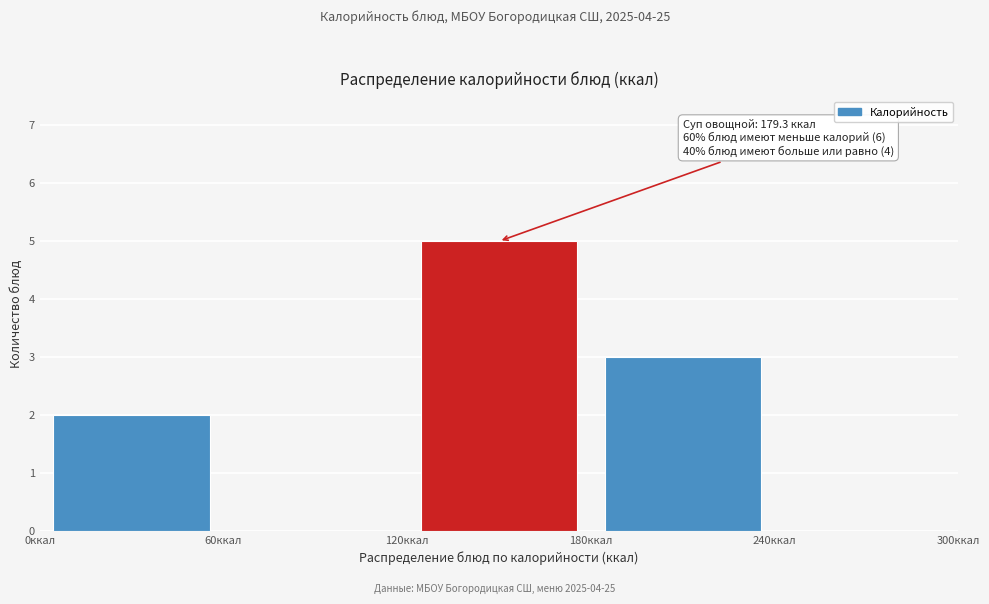

Over which range of the x-axis is the bar tallest?

120 to 180